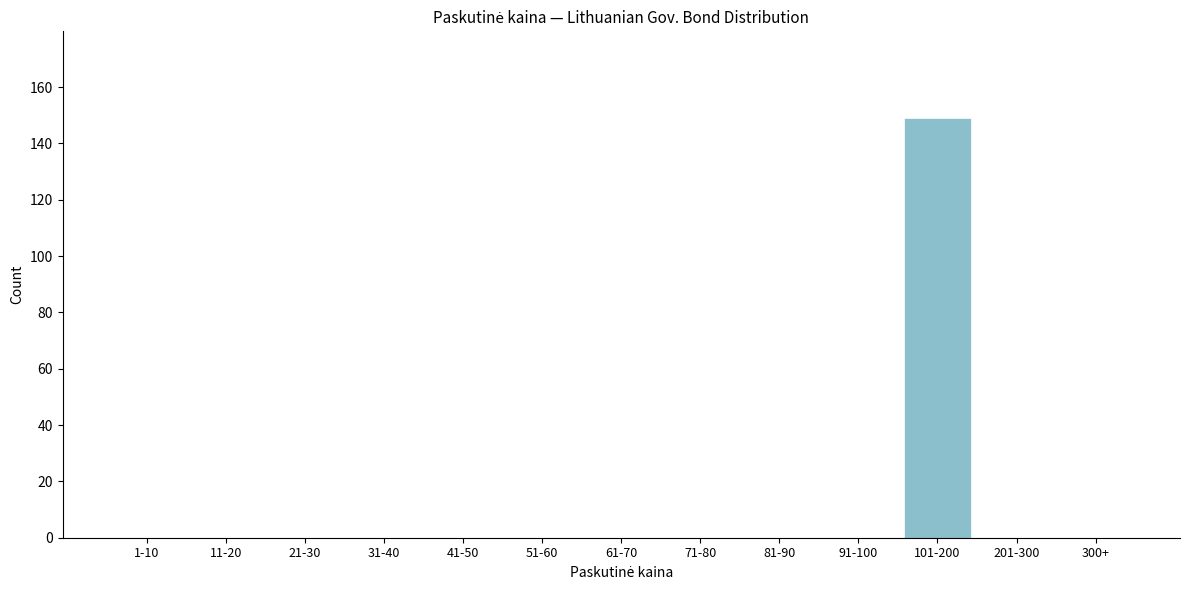

Reading left to right, what are all the values shown in this chart?

1-10=0	11-20=0	21-30=0	31-40=0	41-50=0	51-60=0	61-70=0	71-80=0	81-90=0	91-100=0	101-200=149	201-300=0	300+=0